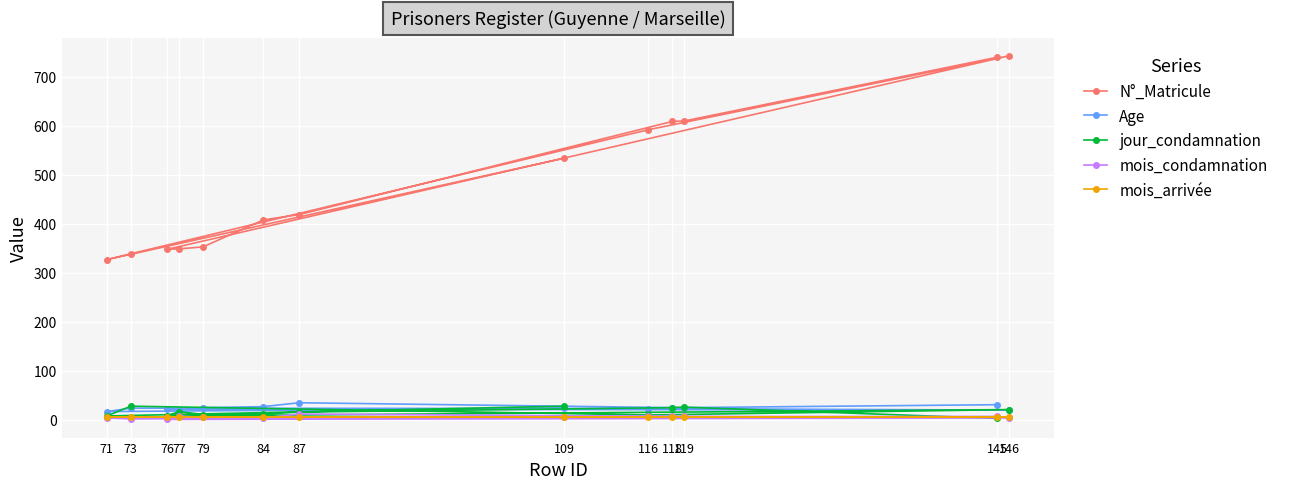

True or false: N°_Matricule and Age intersect in this chart.

False